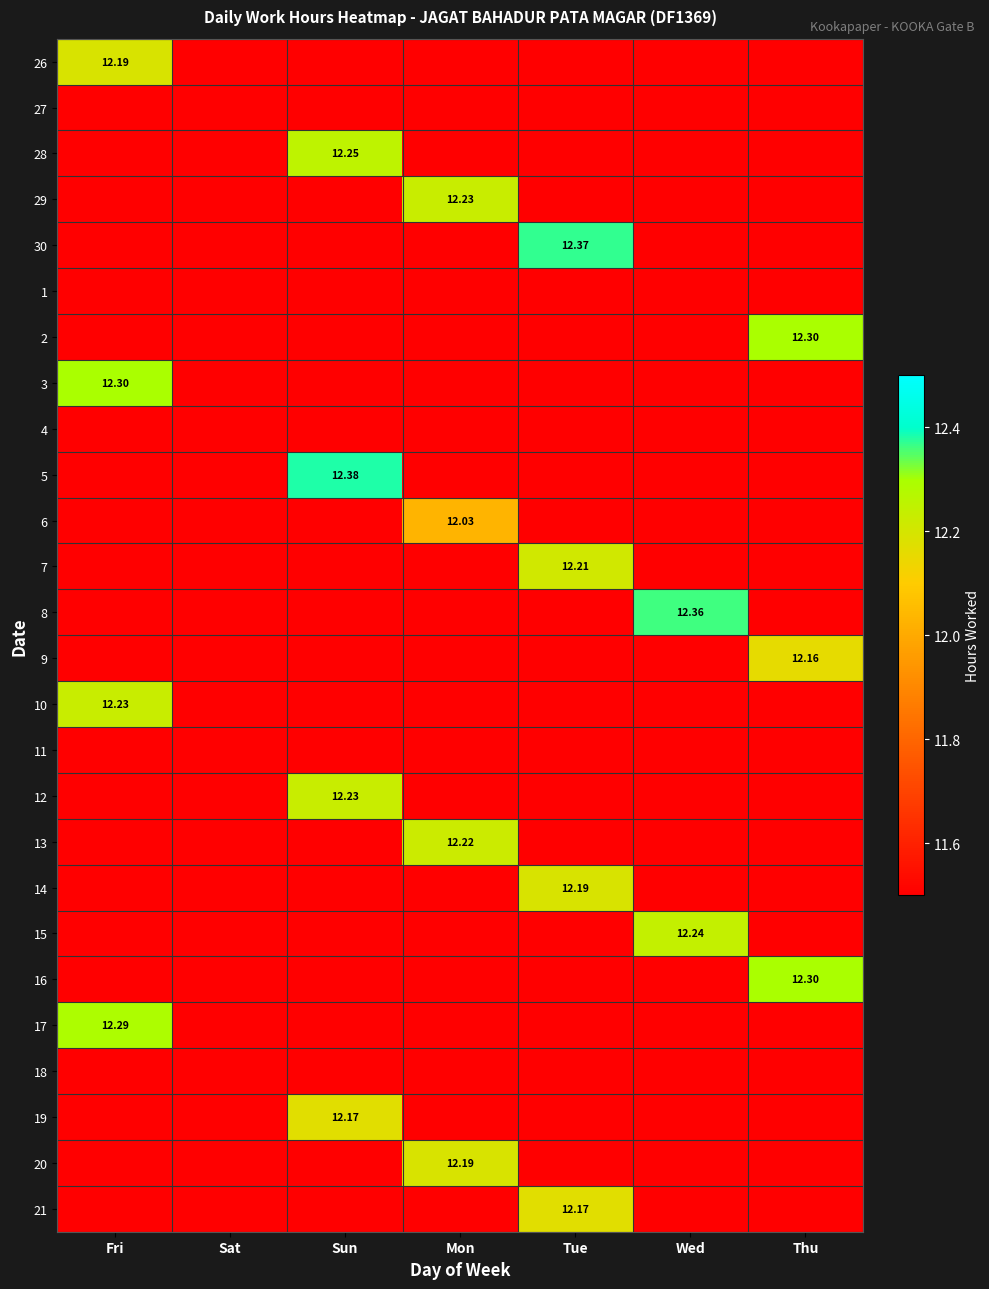

Which label corresponds to the largest value in the chart?

Sun